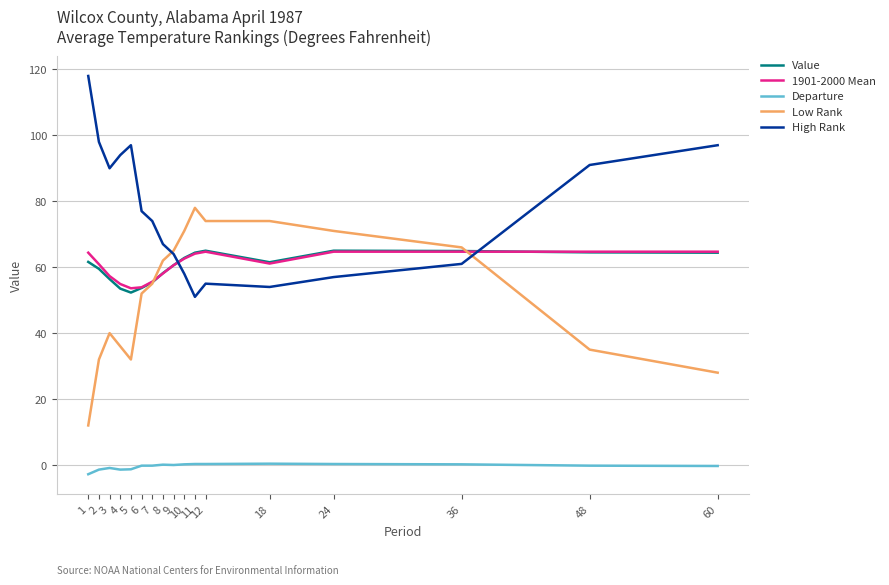

What is the average value of the High Rank series?

76.6